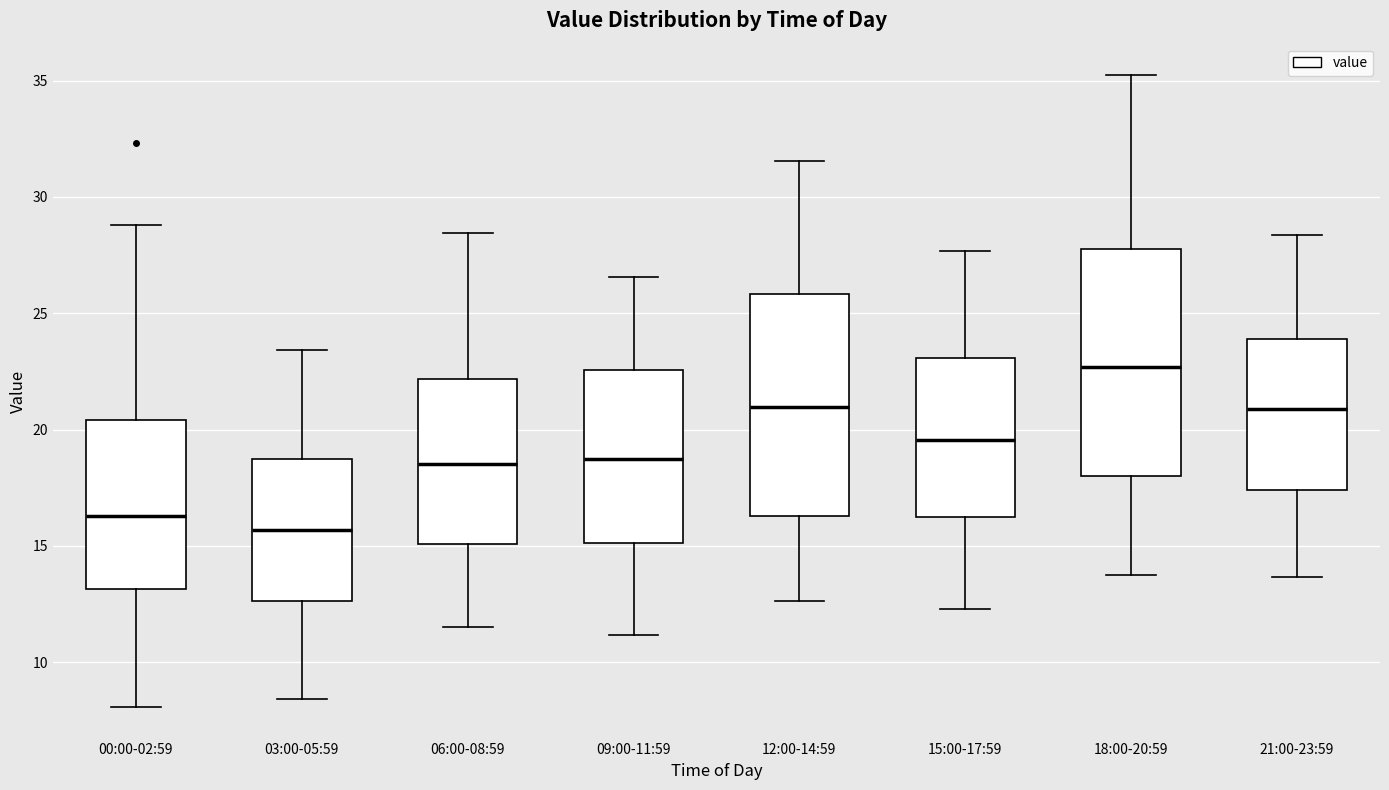

Which box's median line is the highest?

18:00-20:59